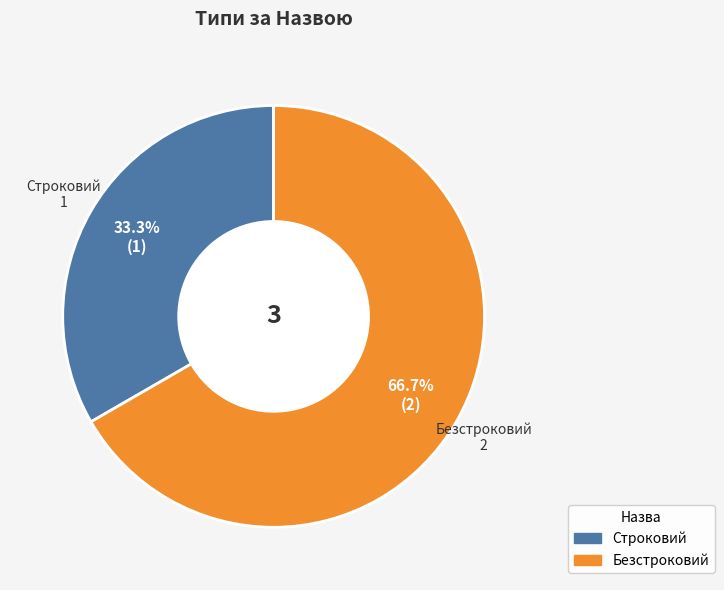

To the nearest percent, what portion does Строковий represent?

33%